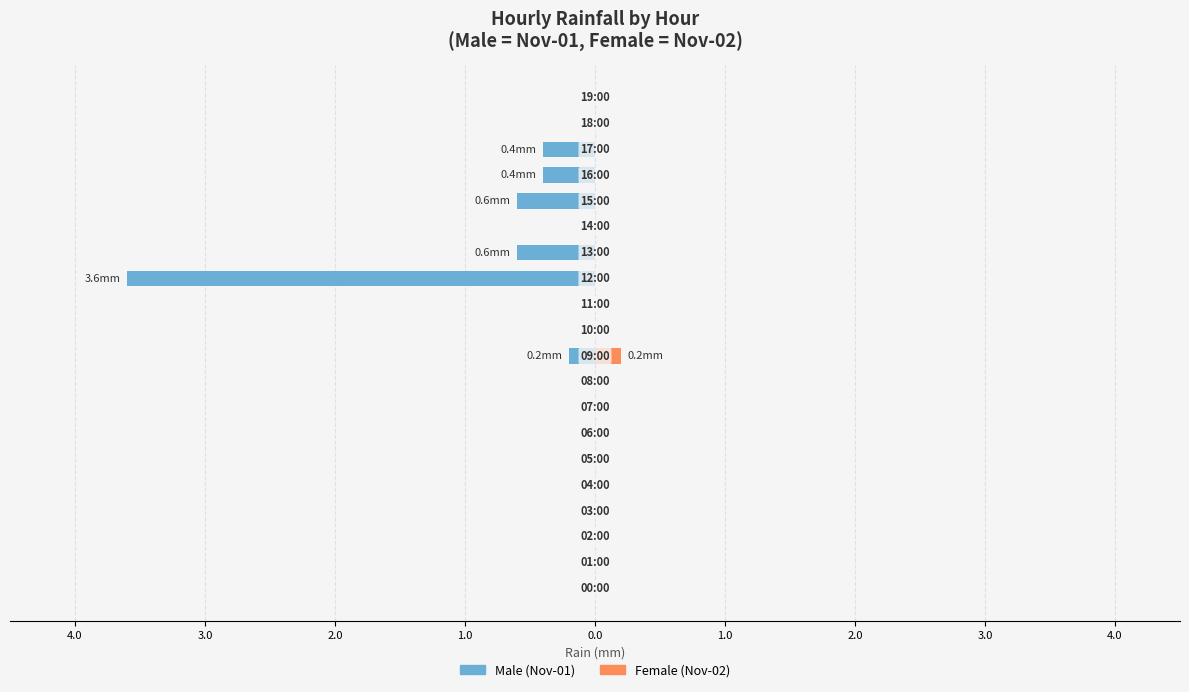

Read the Male (Nov-01) value at 13.

-0.6